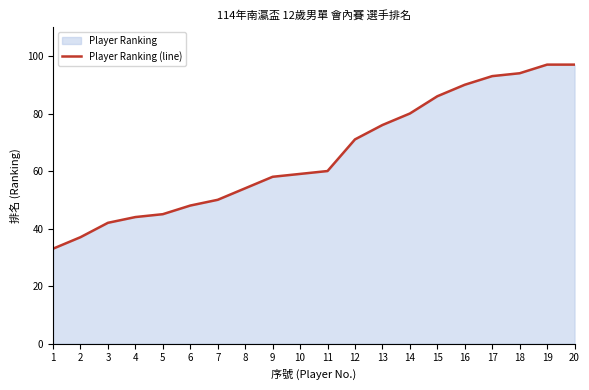

The value at 10 is 59. True or false?

True